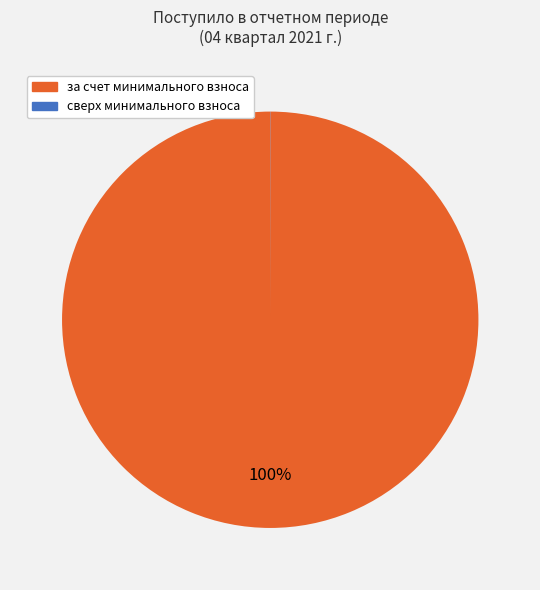

To the nearest percent, what is the average slice percentage?

50%